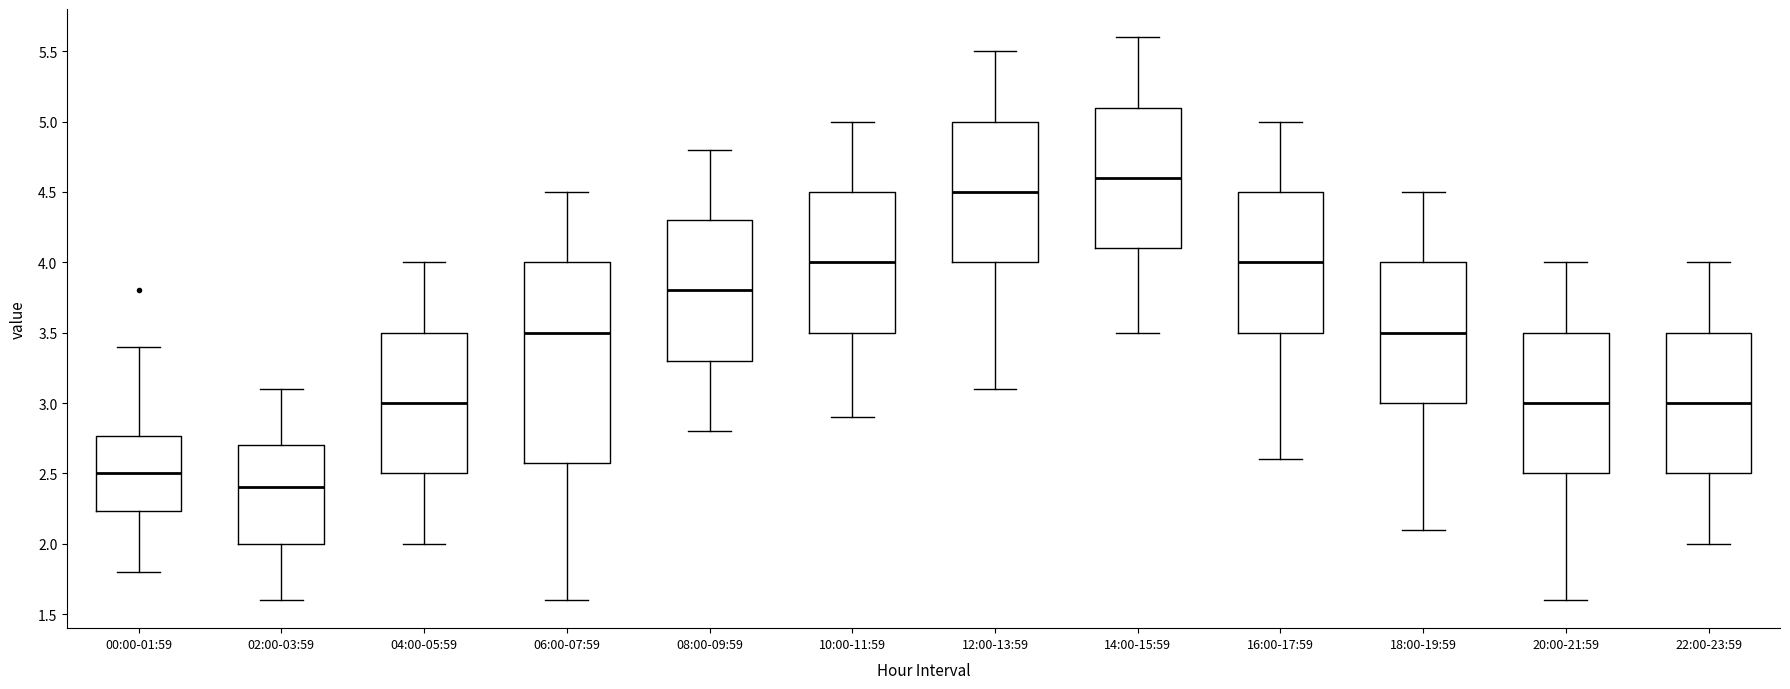

Which box is the tallest, from its lower edge to its upper edge?

06:00-07:59